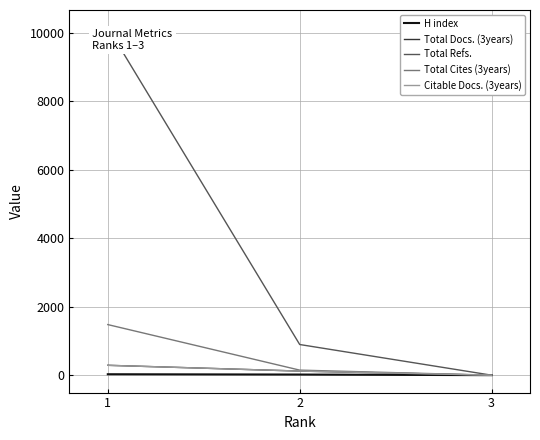

Which series has the largest total across all categories?

Total Refs.